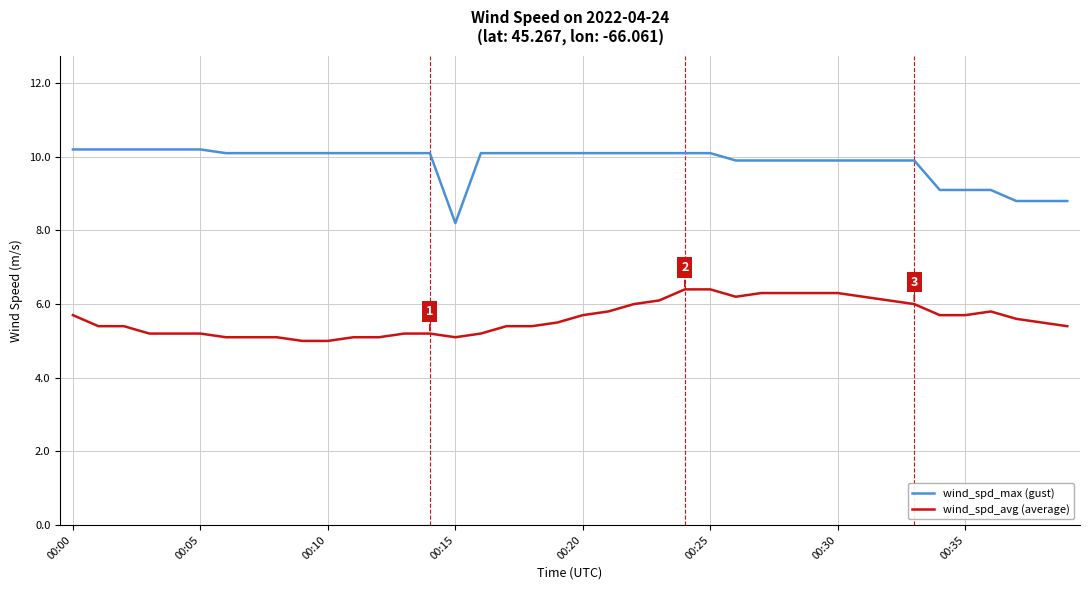

What is the sum of all wind_spd_avg (average) values?

224.4